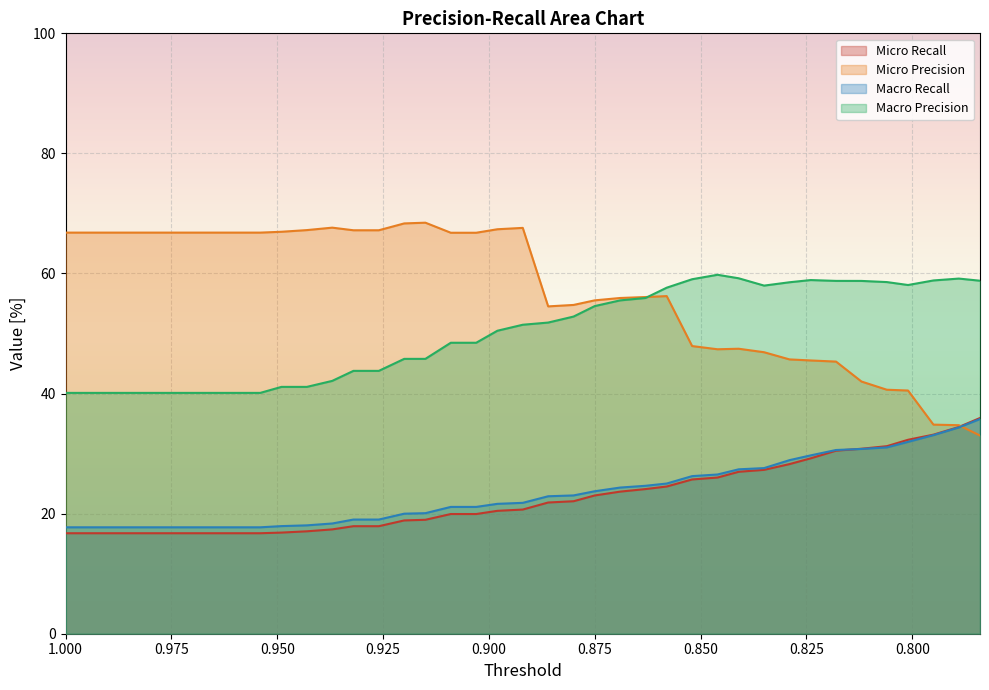

How many times do Macro Recall and Micro Precision cross each other?

1